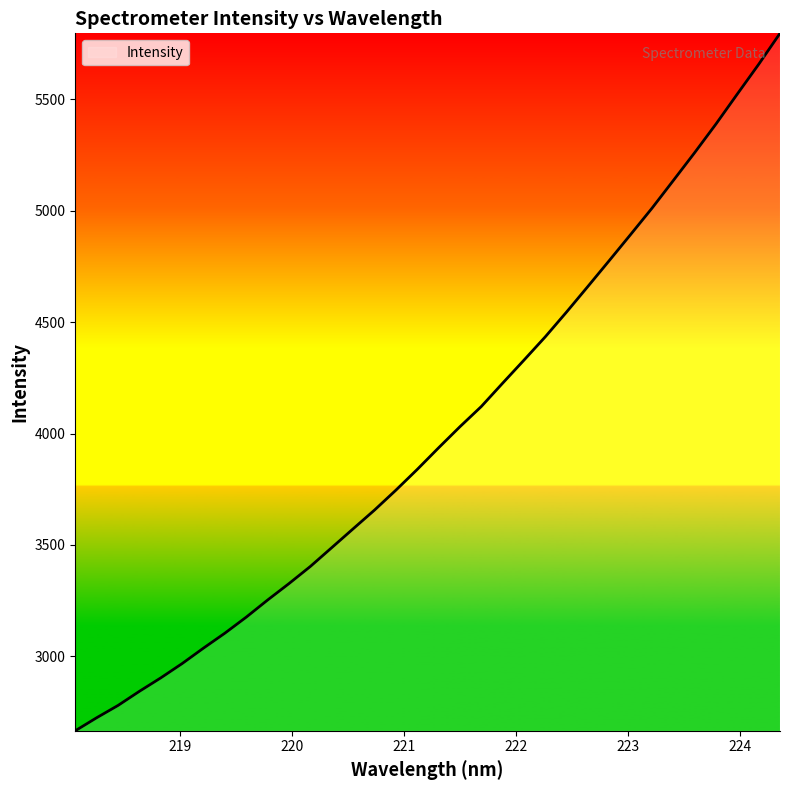

What is the difference between the maximum and minimum values?

3131.7